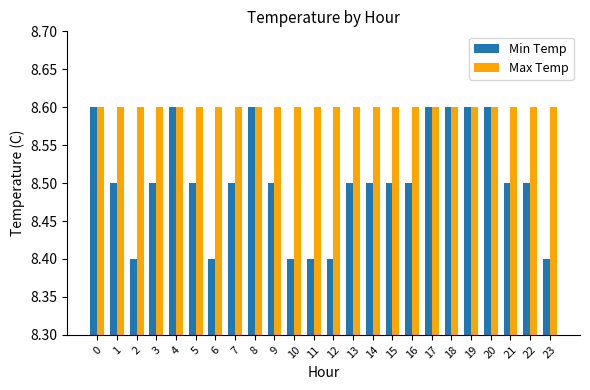

What is the greatest value displayed?

8.6